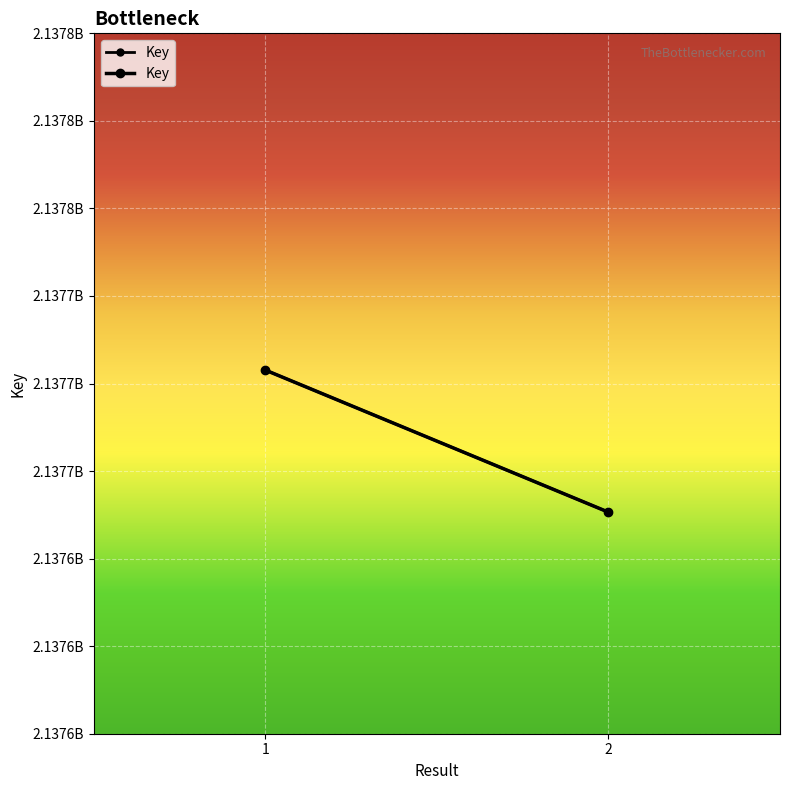

What is the average value?

2137683552